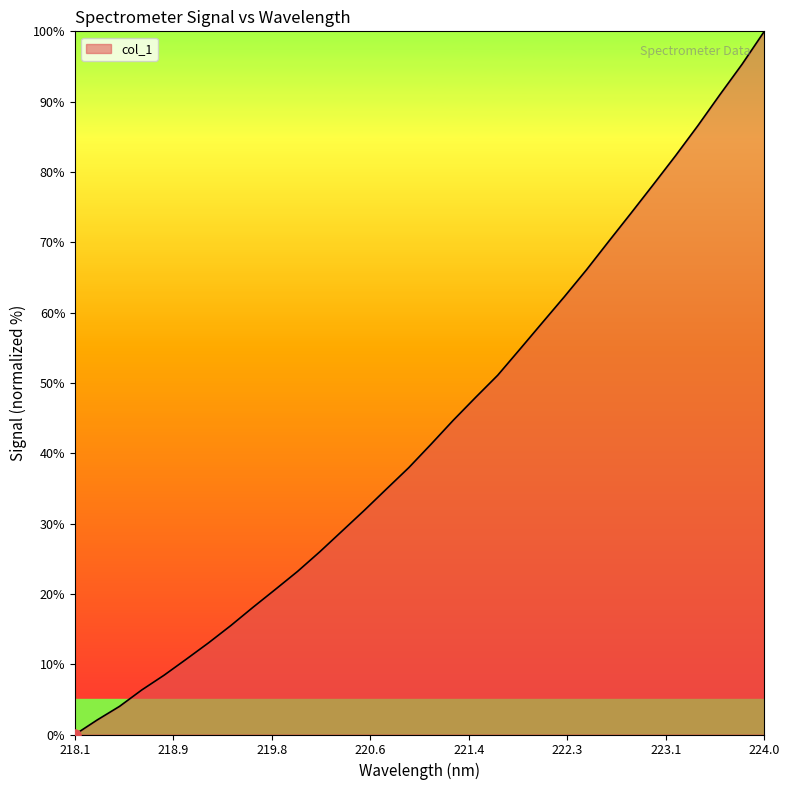

What is the greatest value displayed?

100.0